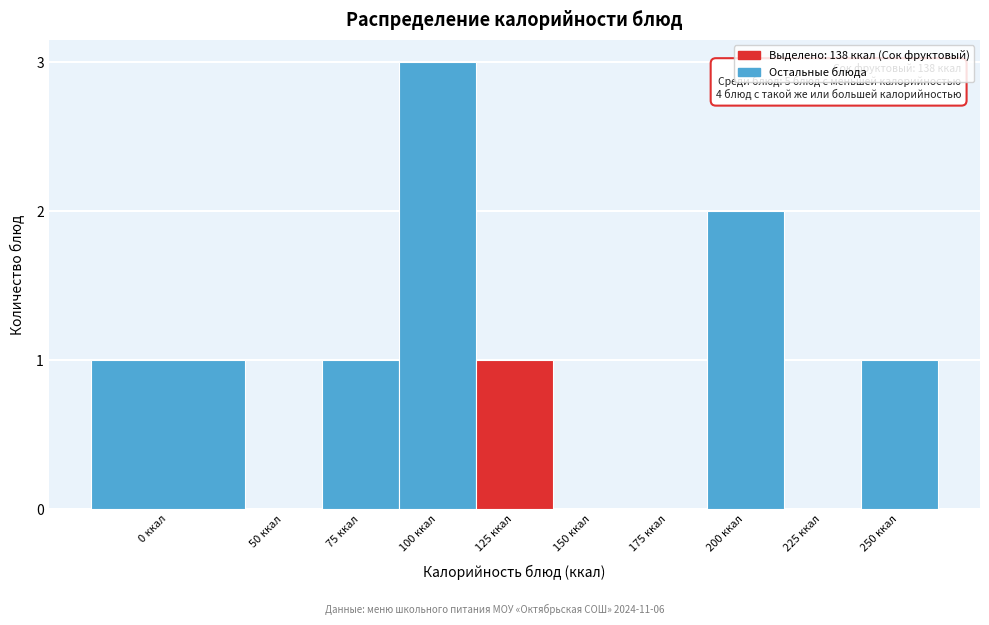

Reading right to left, transcribe all the data shown in this chart.

250 ккал=1	225 ккал=0	200 ккал=2	175 ккал=0	150 ккал=0	125 ккал=1	100 ккал=3	75 ккал=1	50 ккал=0	0 ккал=1